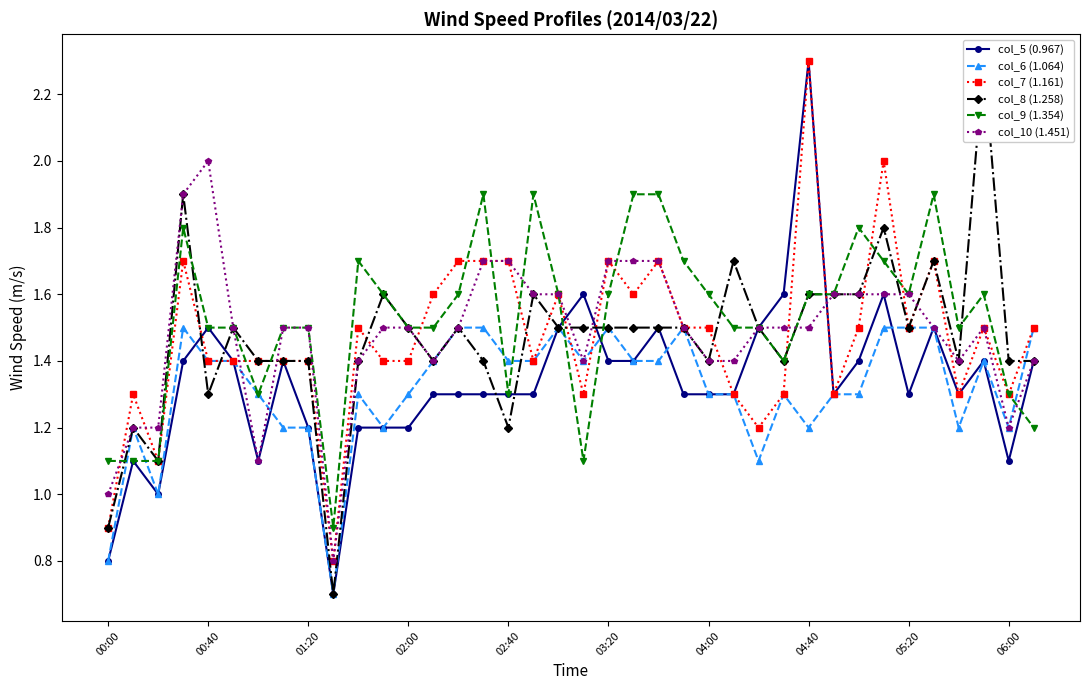

How many interior local peaks does the col_7 (1.161) series have?

10